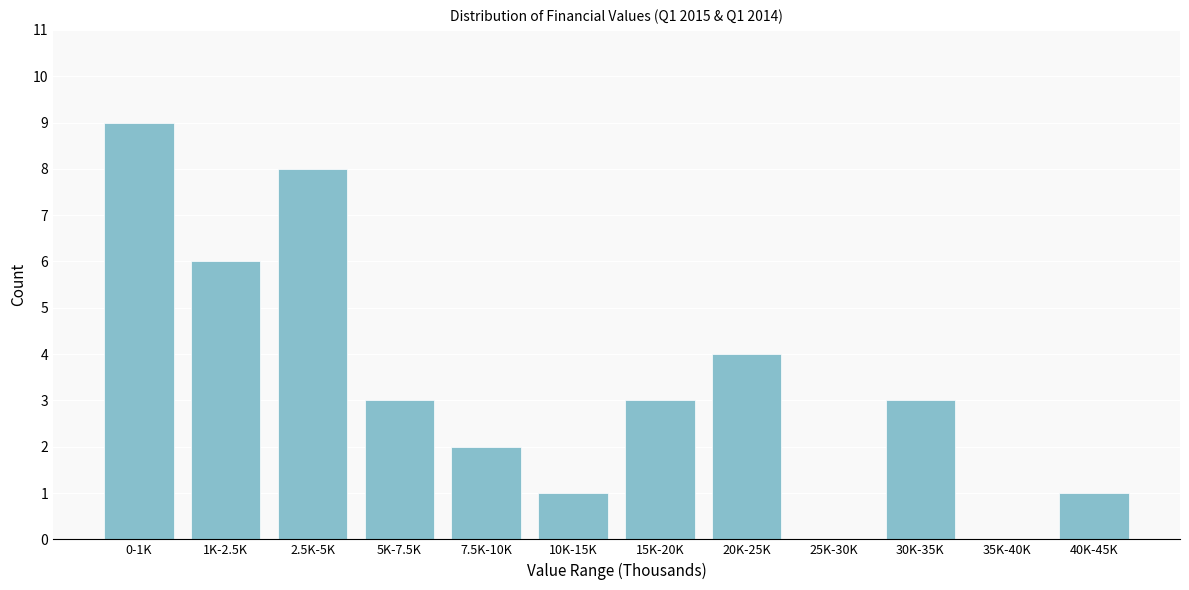

Reading left to right, extract all data points from this chart.

0-1K=9	1K-2.5K=6	2.5K-5K=8	5K-7.5K=3	7.5K-10K=2	10K-15K=1	15K-20K=3	20K-25K=4	25K-30K=0	30K-35K=3	35K-40K=0	40K-45K=1